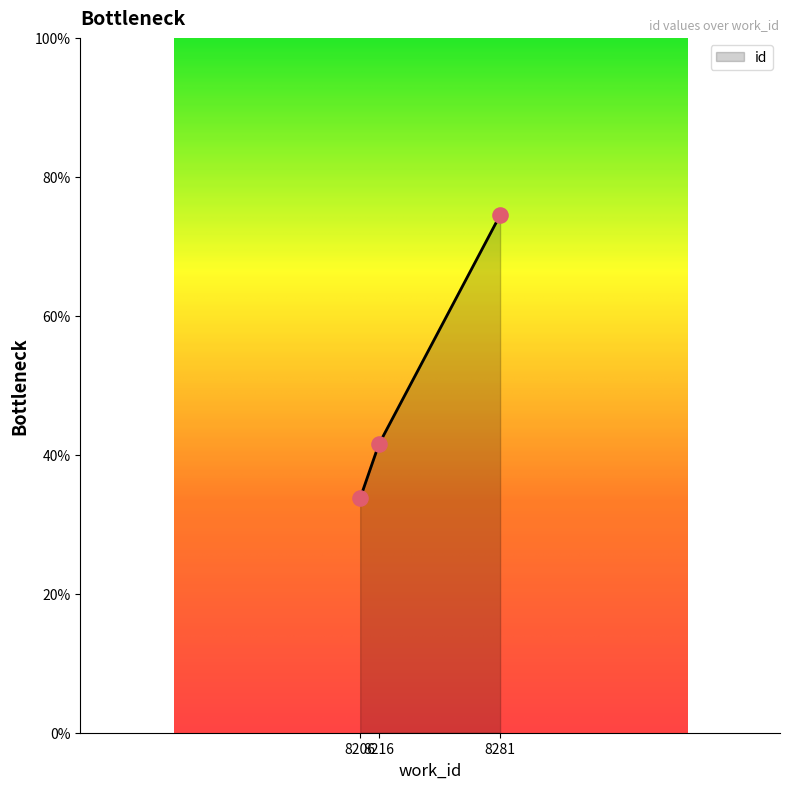

What is the change in value from 8216 to 8281?

+33.0